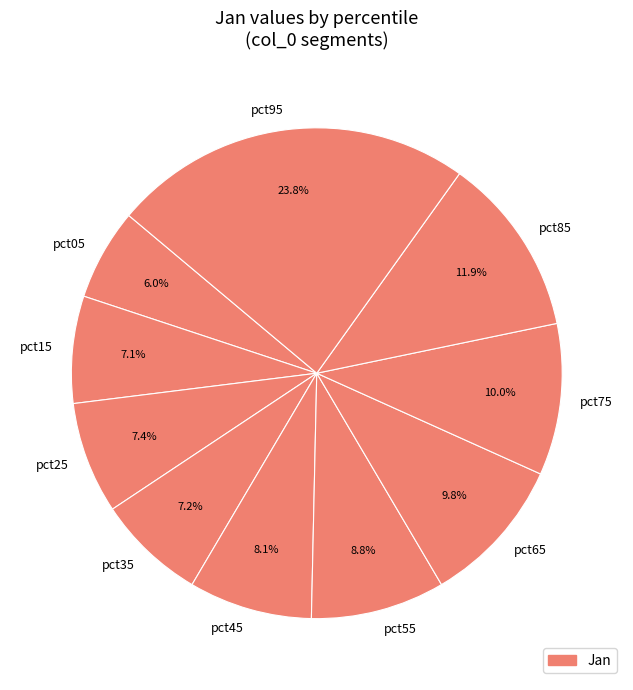

What is the smallest slice in the pie chart?

pct05